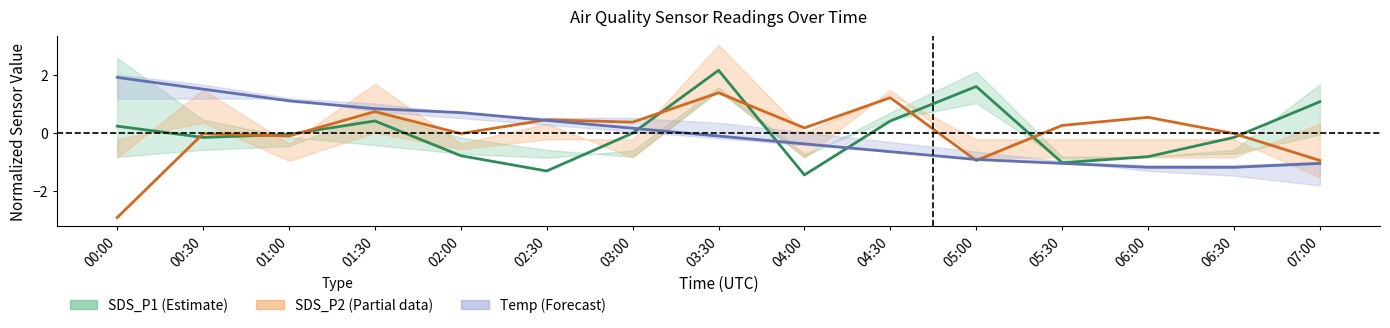

The SDS_P2 (Partial) series shows -1.0 at 07:00. True or false?

True